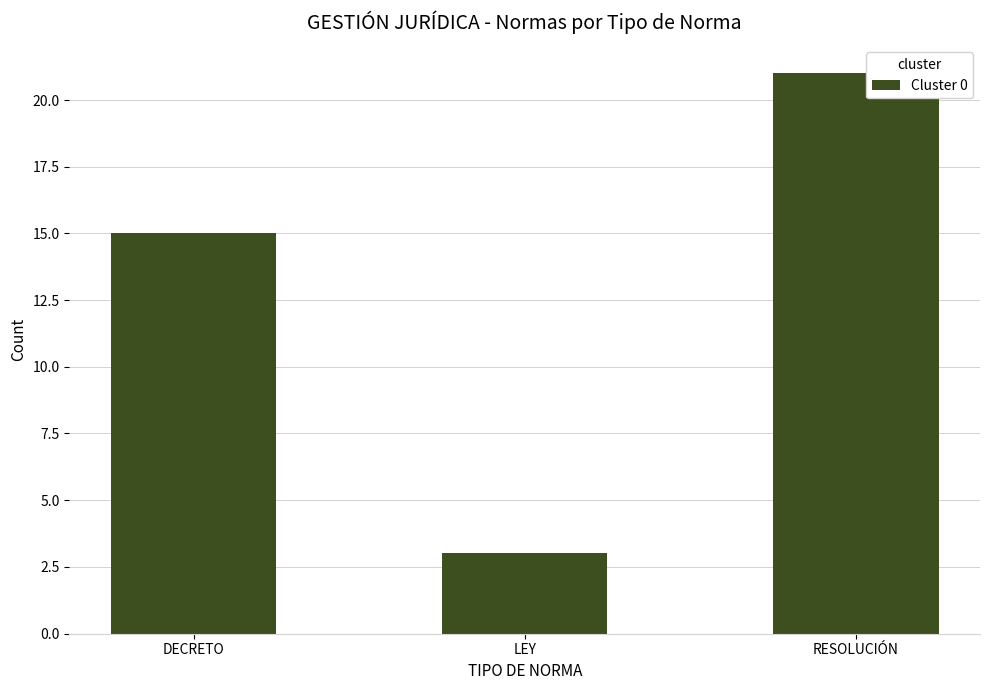

Where is the data nearest to the value 12?

DECRETO